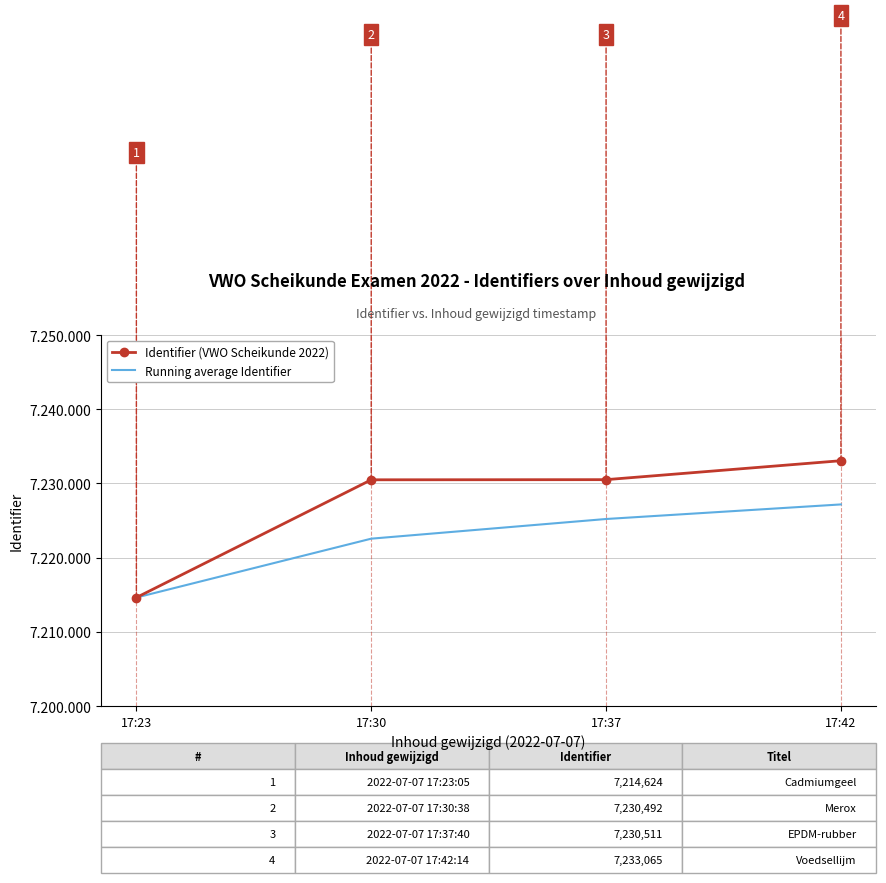

What are all the series names shown in the legend?

Identifier (VWO Scheikunde 2022), Running average Identifier